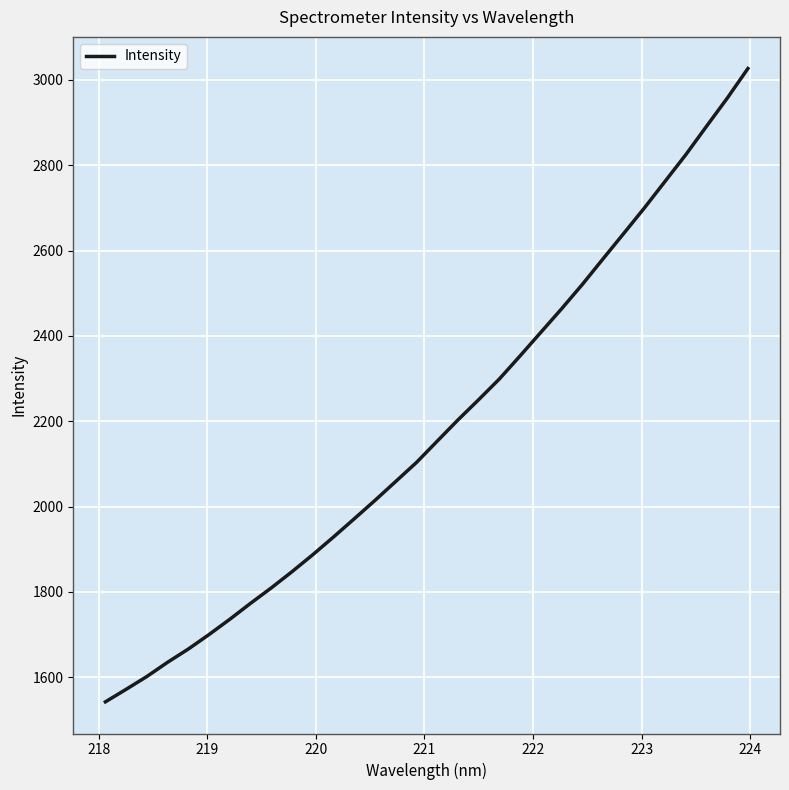

What is the difference between the maximum and minimum values?

1484.1